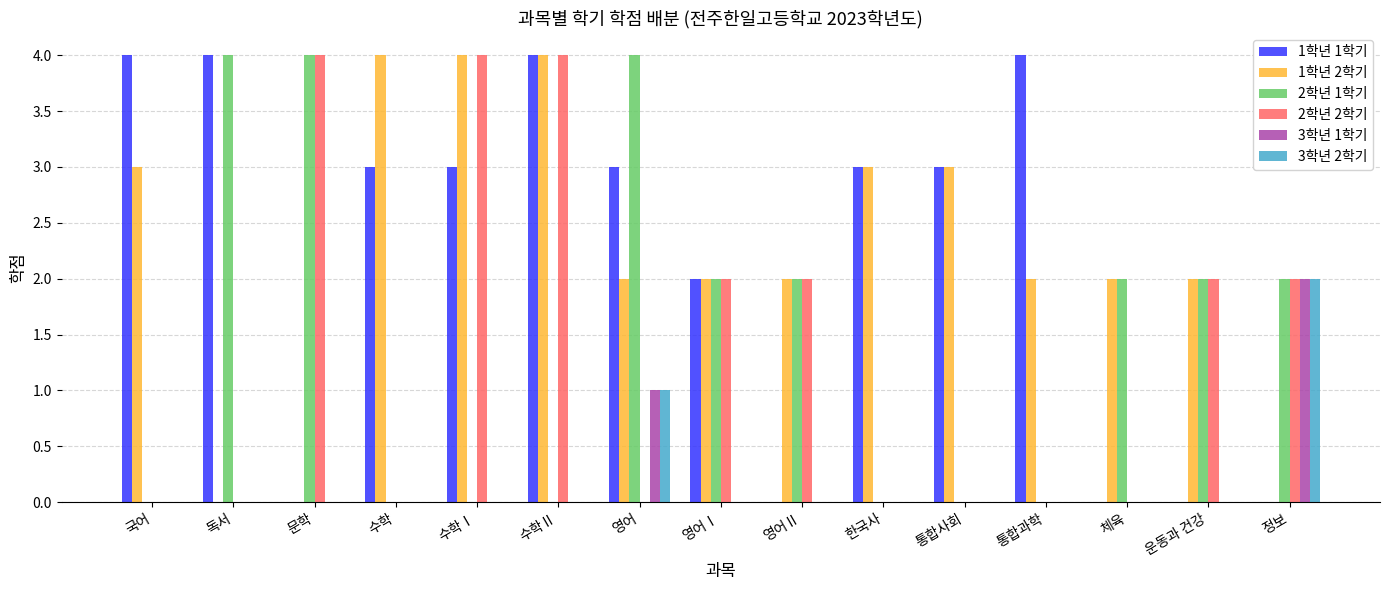

What is the greatest value displayed?

4